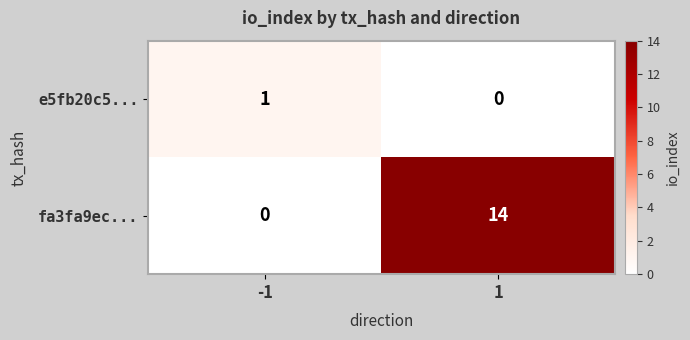

How many positive values does the fa3fa9ec... series have?

1